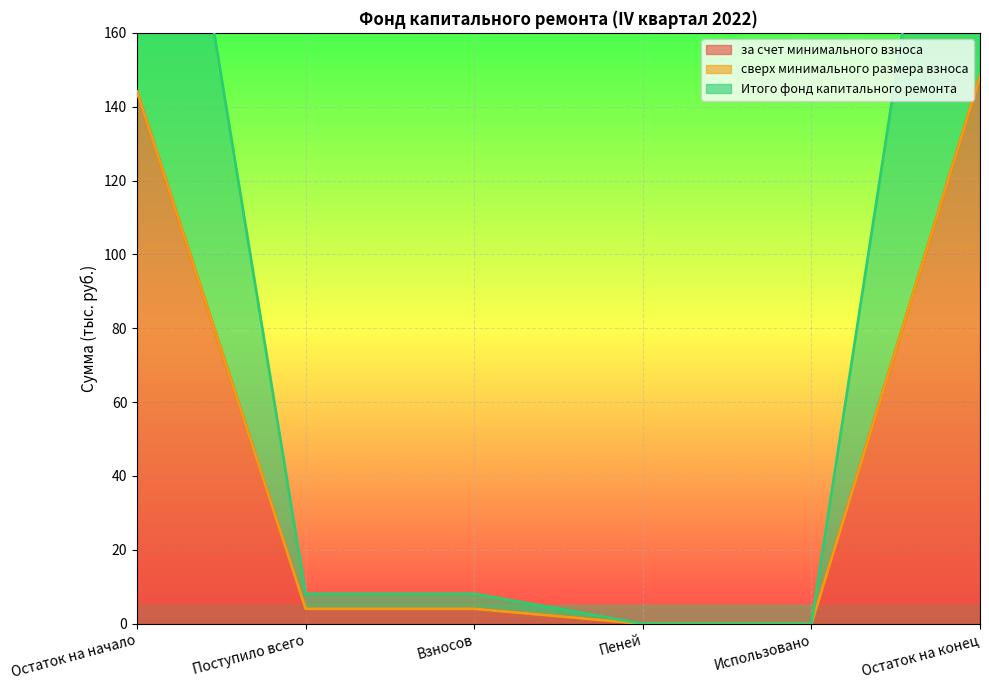

Which category has the lowest value across all series?

Пеней